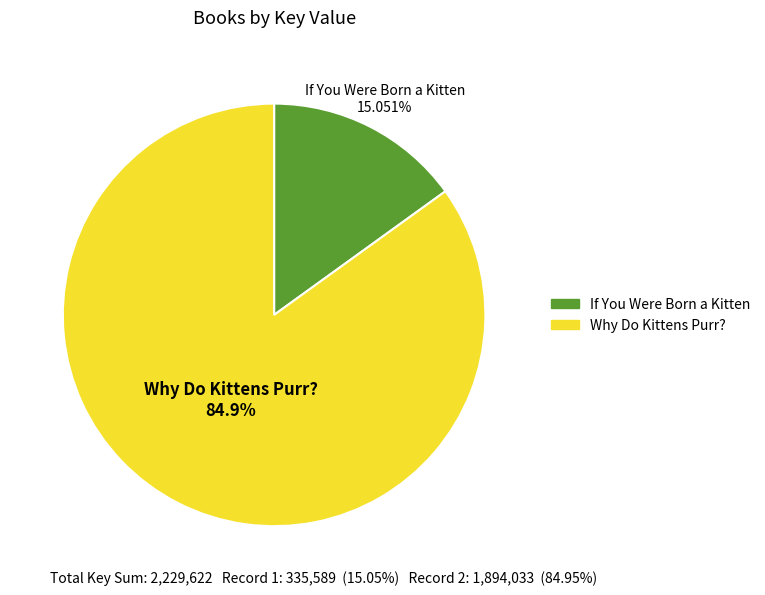

Do Why Do Kittens Purr? and If You Were Born a Kitten together represent more than half of the pie?

Yes